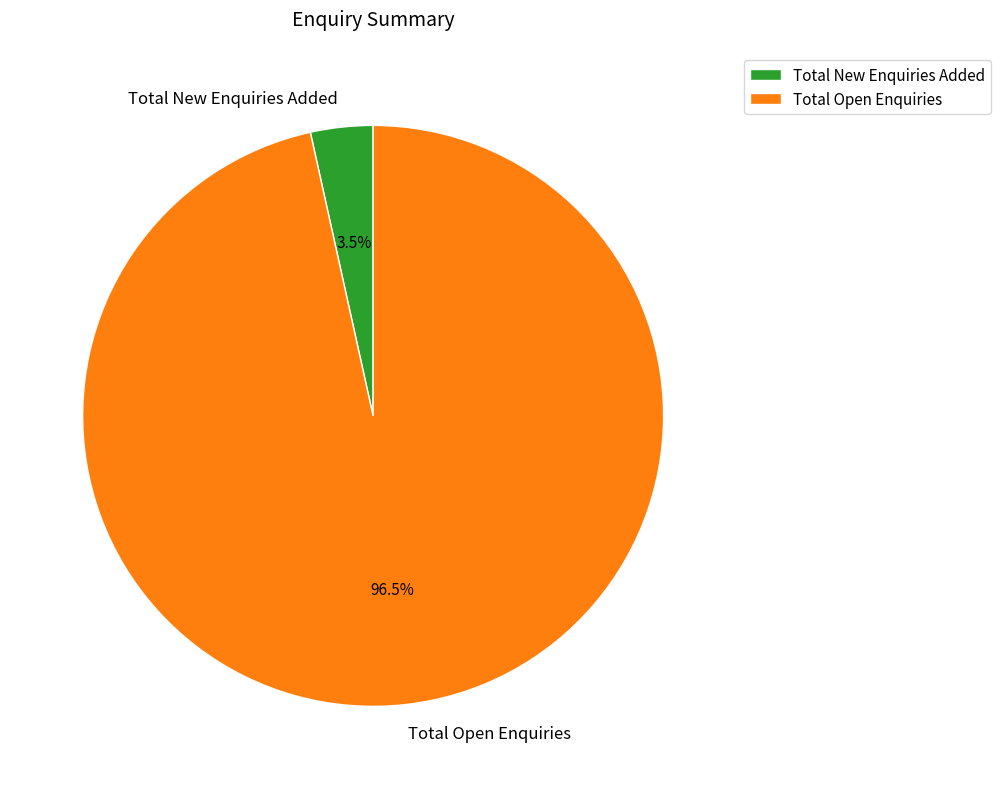

Rank the categories by value from lowest to highest.

Total New Enquiries Added, Total Open Enquiries